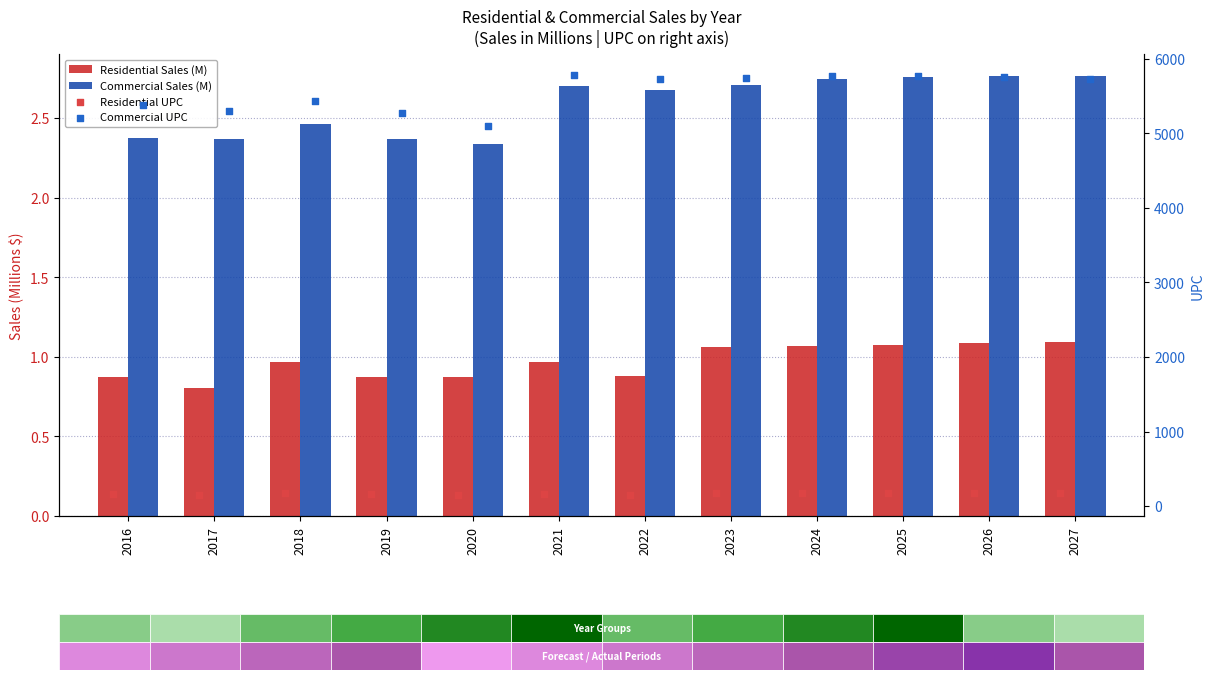

Is the value of Commercial UPC at 2016 greater than the value of Commercial Sales (M) at 2025?

Yes